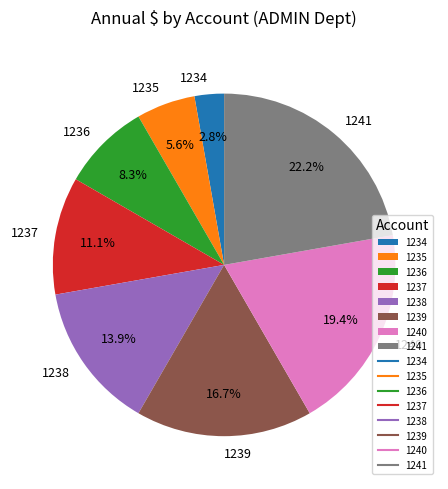

Rank the categories by value from highest to lowest.

1241, 1240, 1239, 1238, 1237, 1236, 1235, 1234